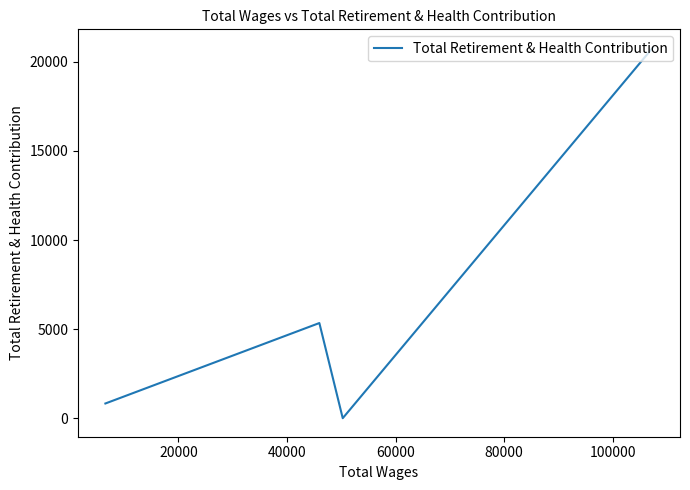

How many lines are shown in the chart?

1